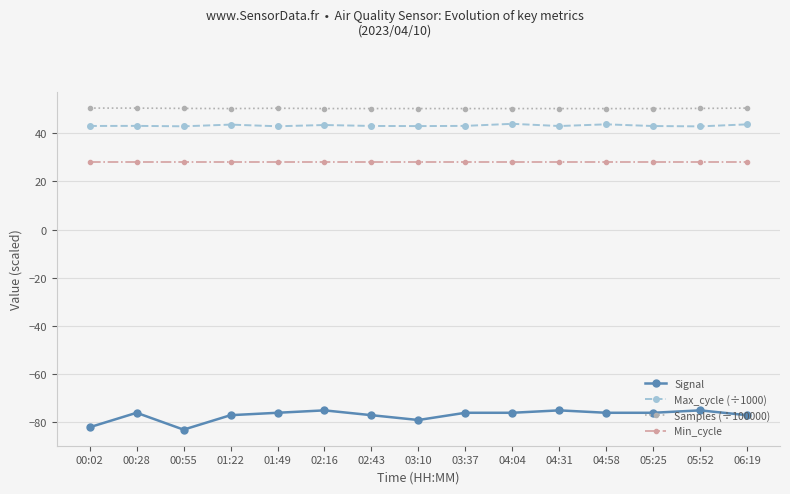

How many distinct data groups are displayed?

4